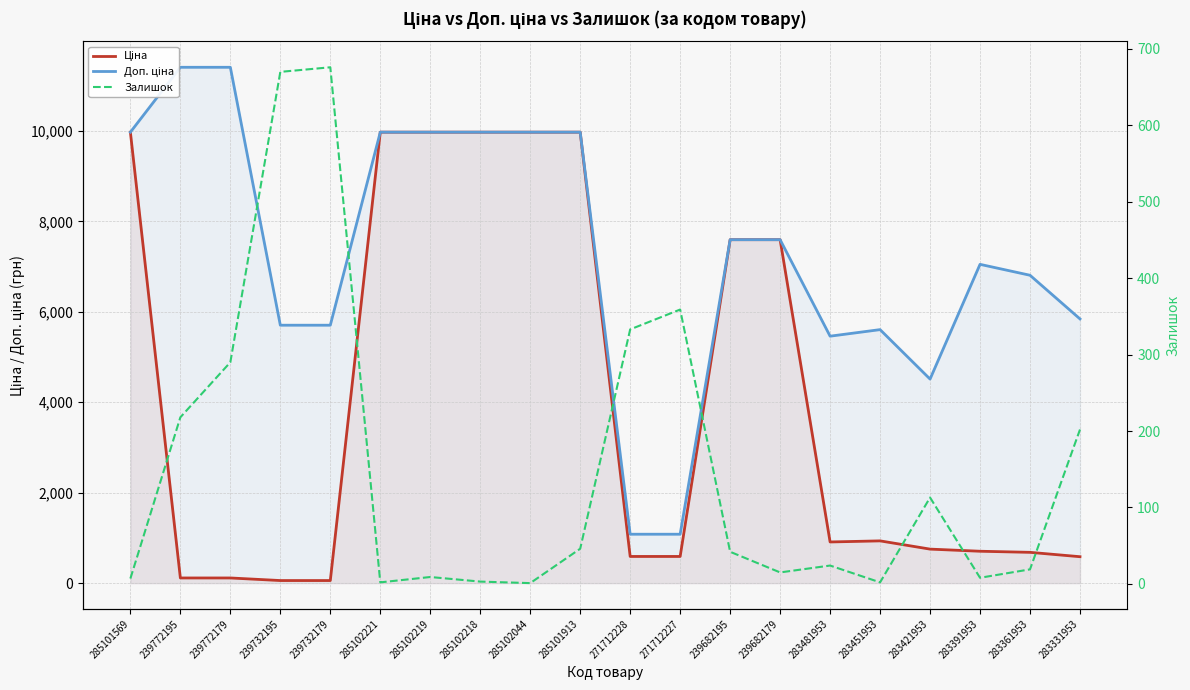

In Доп. ціна, how many points are higher than both neighbors (excluding endpoints)?

2